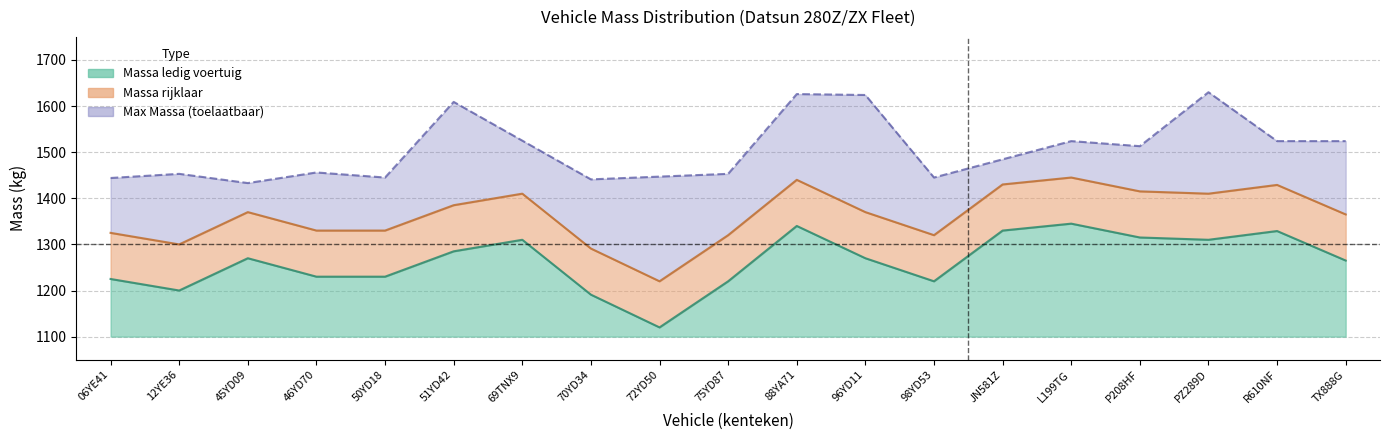

Which series changed the most between 45YD09 and 69TNX9?

massa_ledig